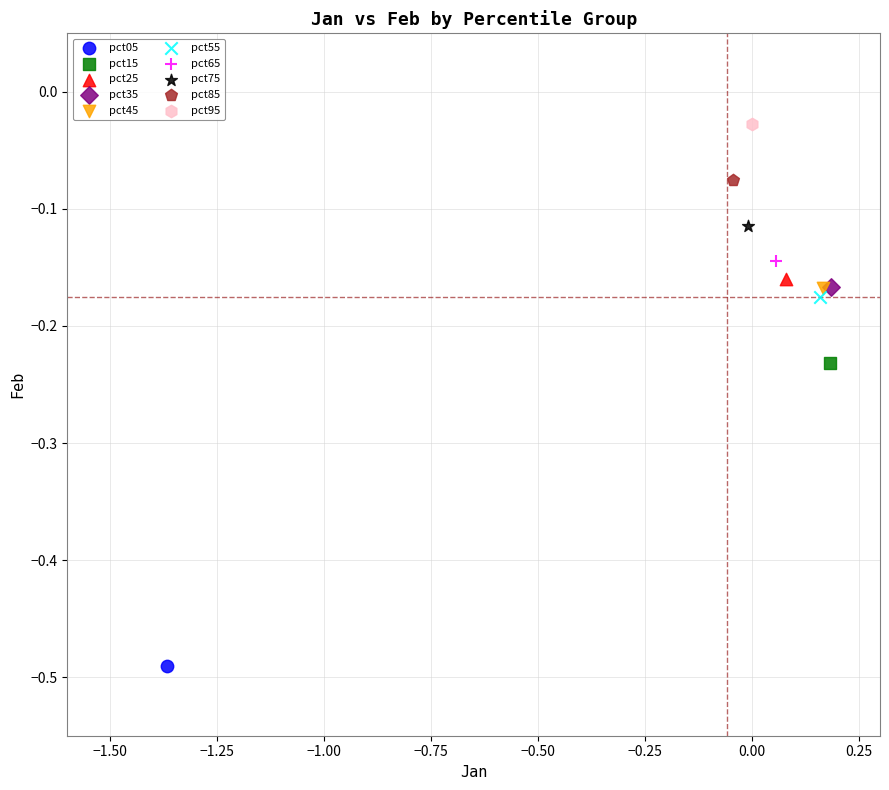

What are all the series names shown in the legend?

pct05, pct15, pct25, pct35, pct45, pct55, pct65, pct75, pct85, pct95